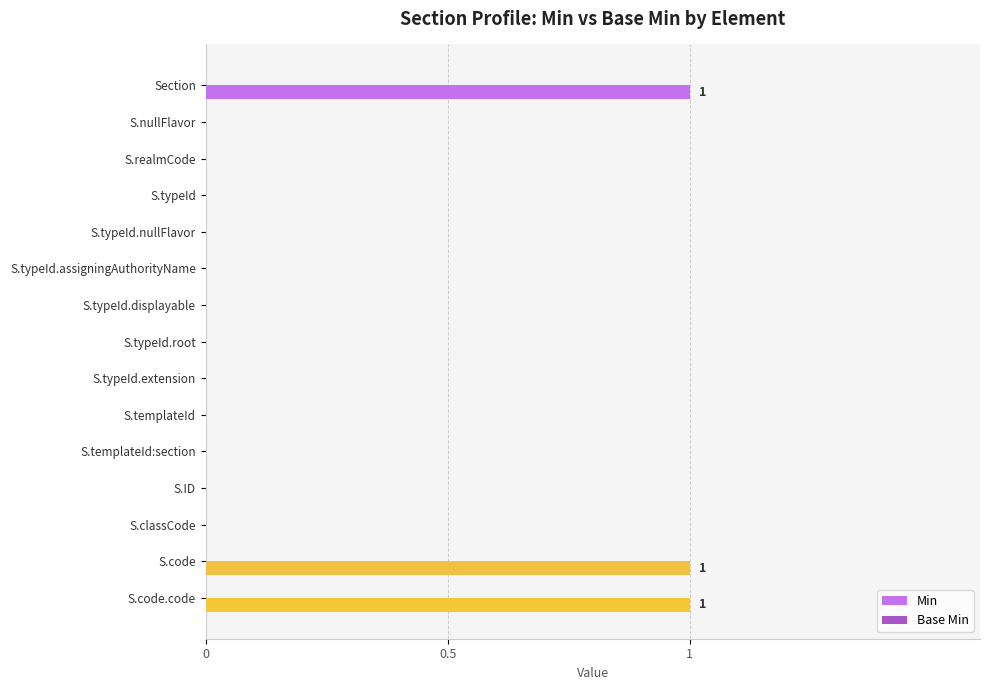

How many series are shown in this chart?

1